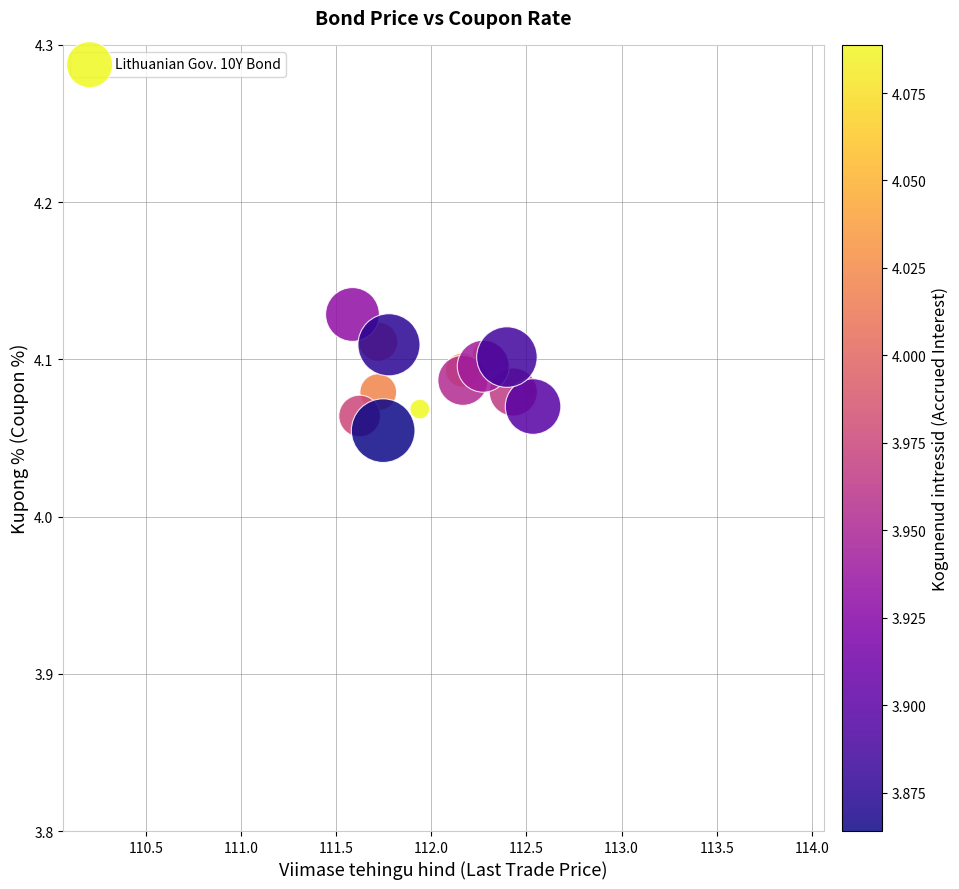

What is the range of X values (max minus min)?

0.9